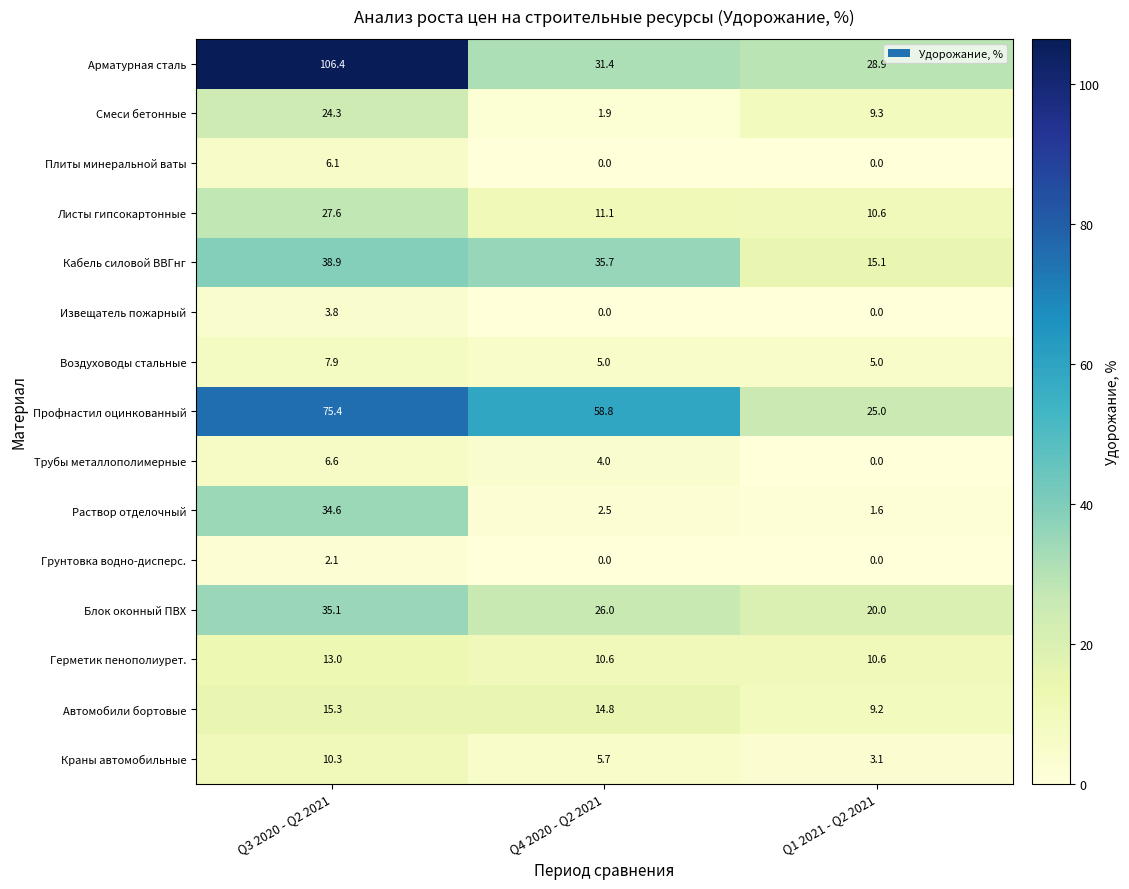

At which label does Извещатель пожарный reach its peak?

Q3 2020 - Q2 2021